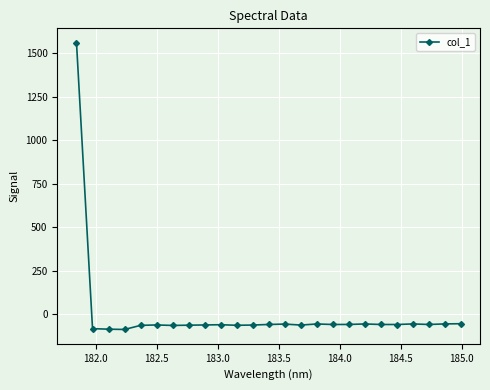

How many data points are above -57?

7